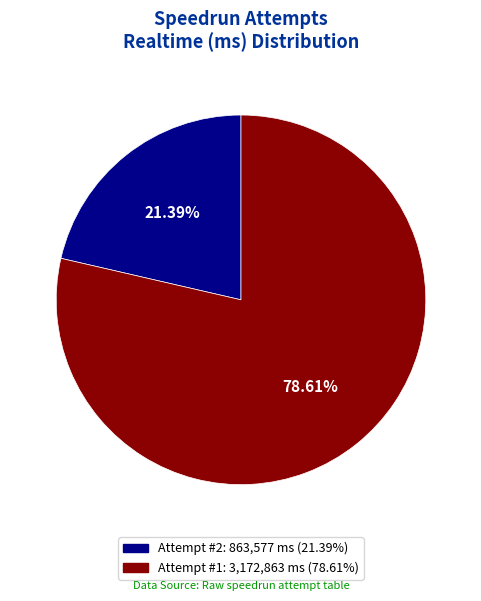

Is there any slice that represents more than half of the pie?

Yes